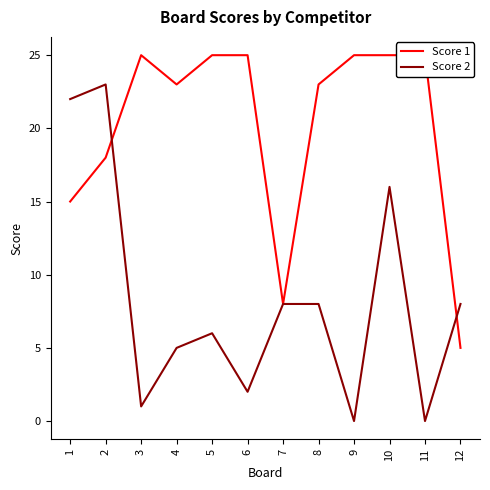

How many times do Score 2 and Score 1 cross each other?

2